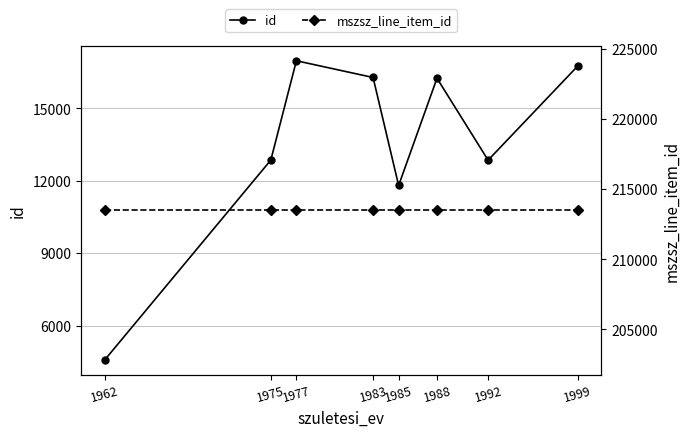

At which category is the sum across all series the highest?

1977